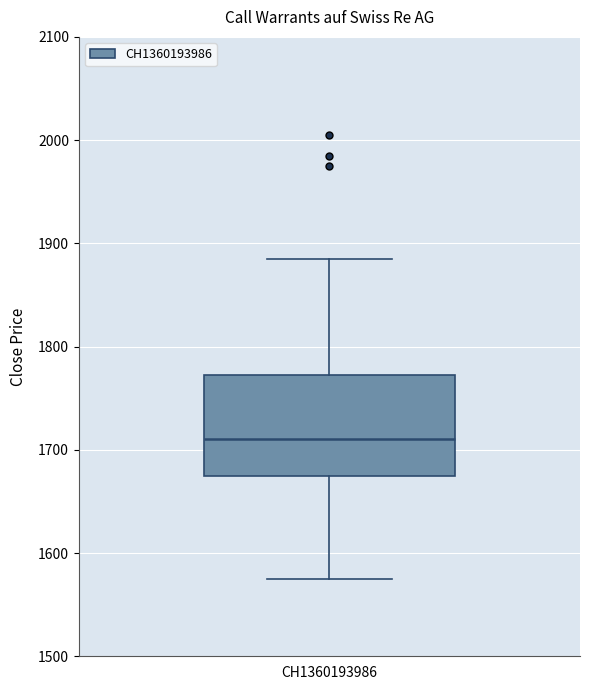

Transcribe this box plot: give where the median line is, the range the box spans, and where the two whiskers end, as read against the y-axis. The values are not printed on the chart, so give them approximately, as read against the axis.

median 1710, box 1680 to 1770, whiskers 1580 to 1890